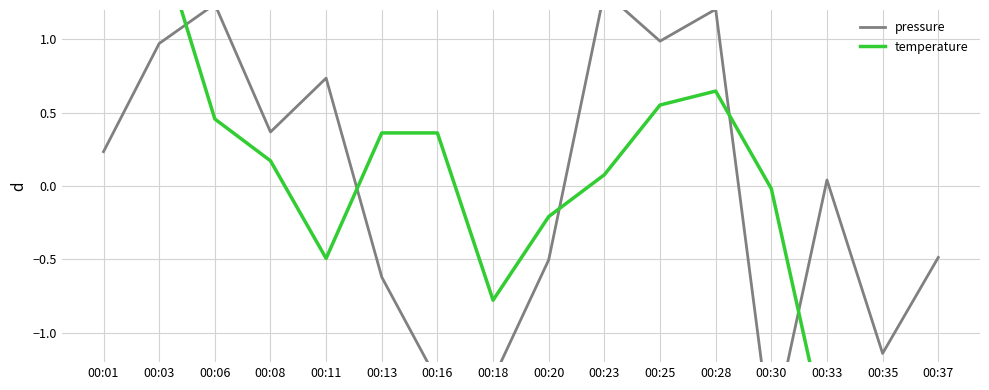

List the labels in order of pressure value, largest first.

00:23, 00:06, 00:28, 00:25, 00:03, 00:11, 00:08, 00:01, 00:33, 00:37, 00:20, 00:13, 00:35, 00:18, 00:16, 00:30